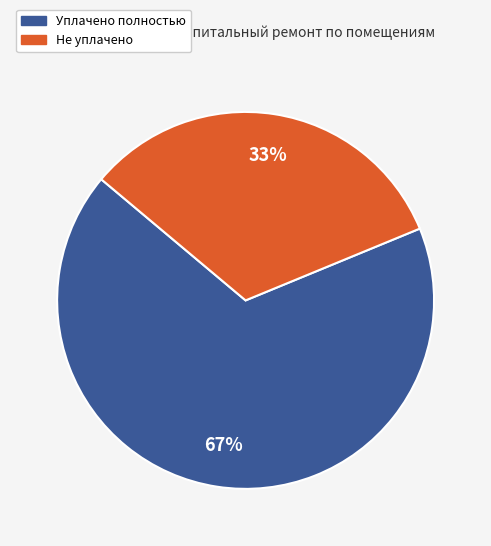

Rank the categories by value from lowest to highest.

Не уплачено, Уплачено полностью